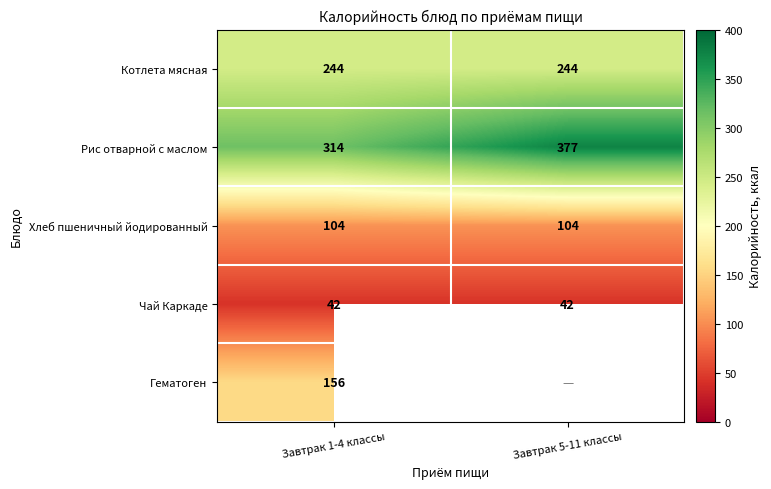

Is it true that Рис отварной с маслом equals 432 at Завтрак 1-4 классы?

False